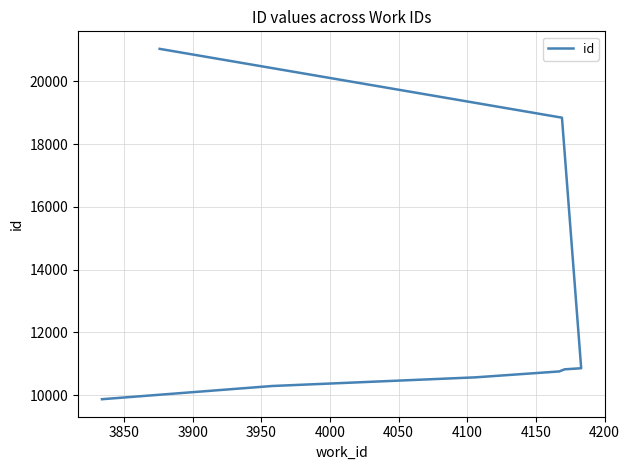

What is the value of the 3rd point from the left?

10563